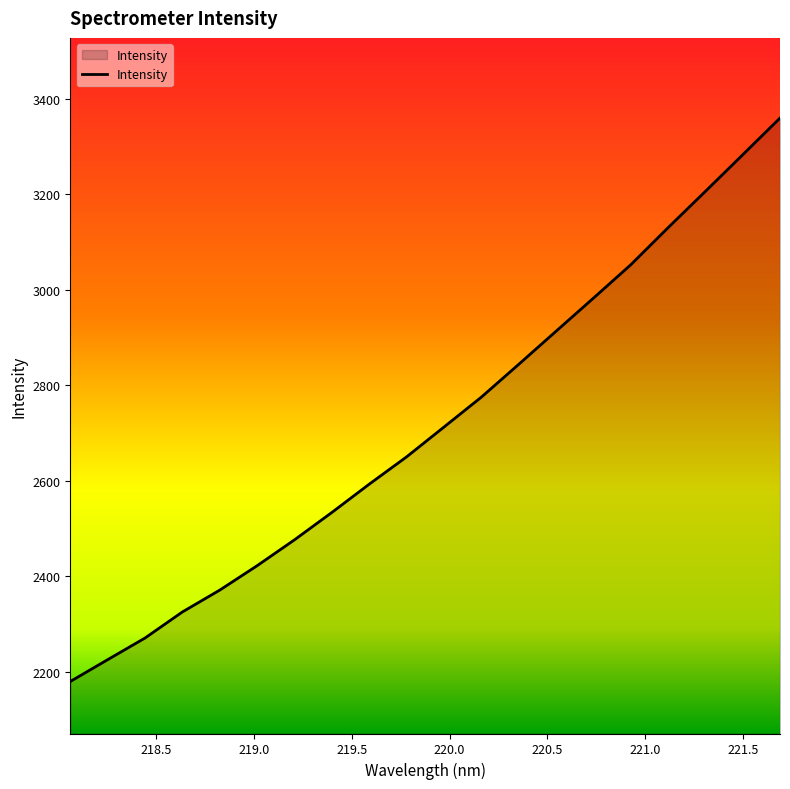

What is the minimum value shown in the chart?

2179.1